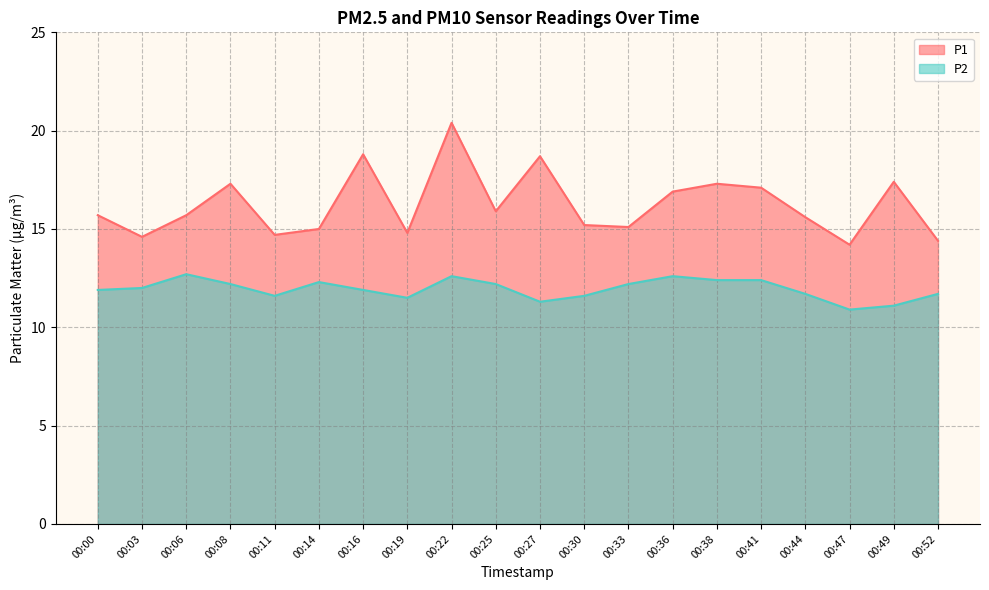

The value of P2 at 00:08 is 12.2. True or false?

True